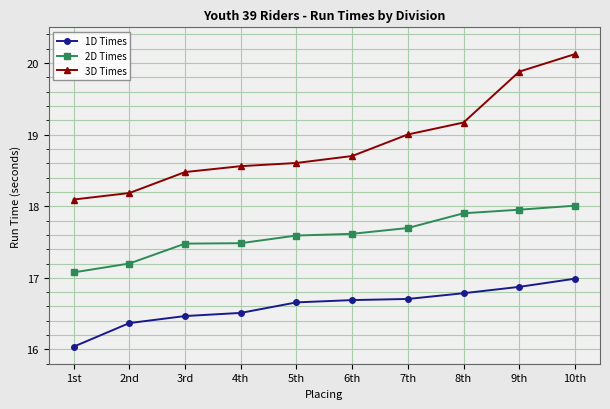

What is the lowest value of the 1D Times series?

16.0